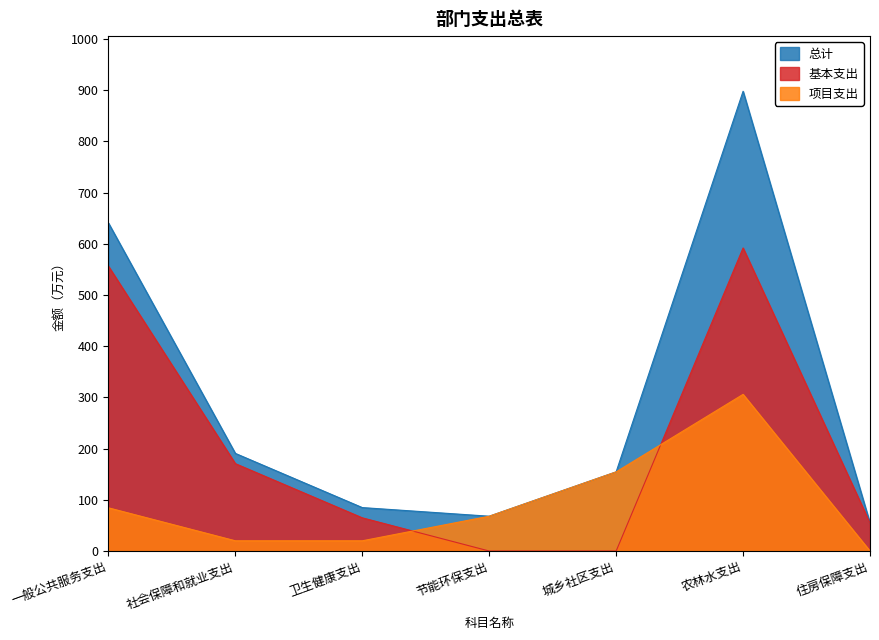

What is the value of the 基本支出 point at the 3rd from the left?

64.8